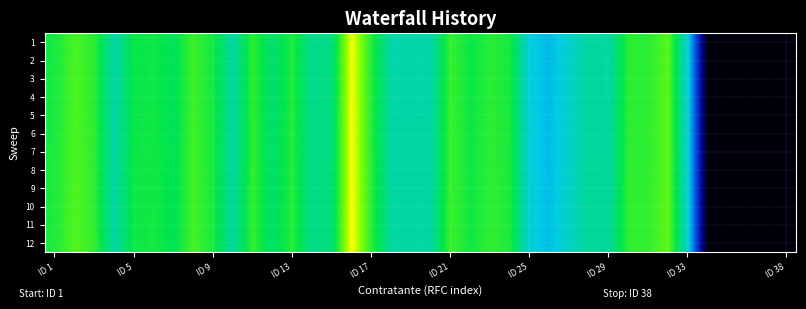

How many series are shown in this chart?

12